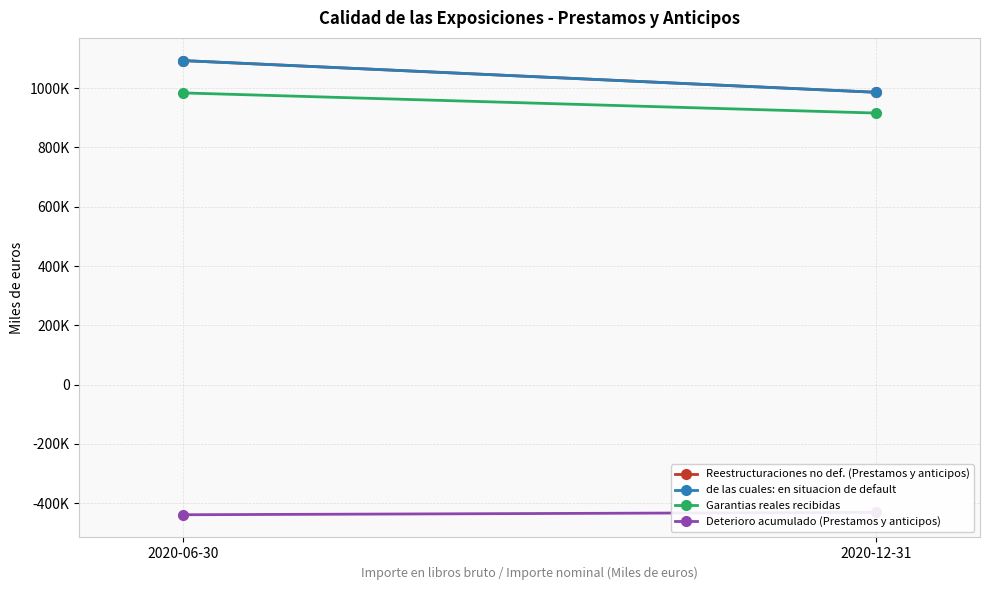

At which category is the sum across all series the highest?

2020-06-30